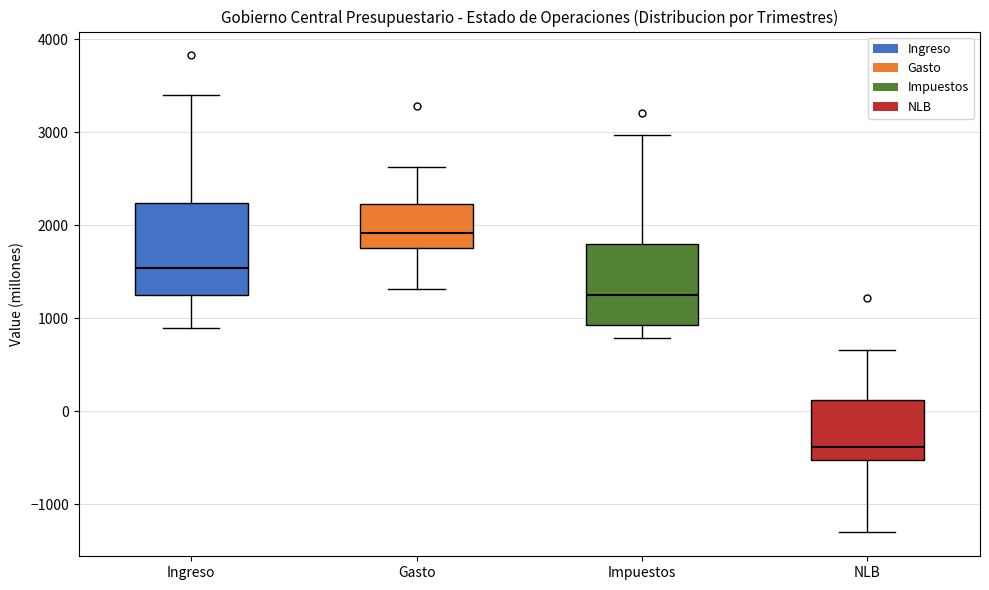

Which box's median line is the lowest?

NLB